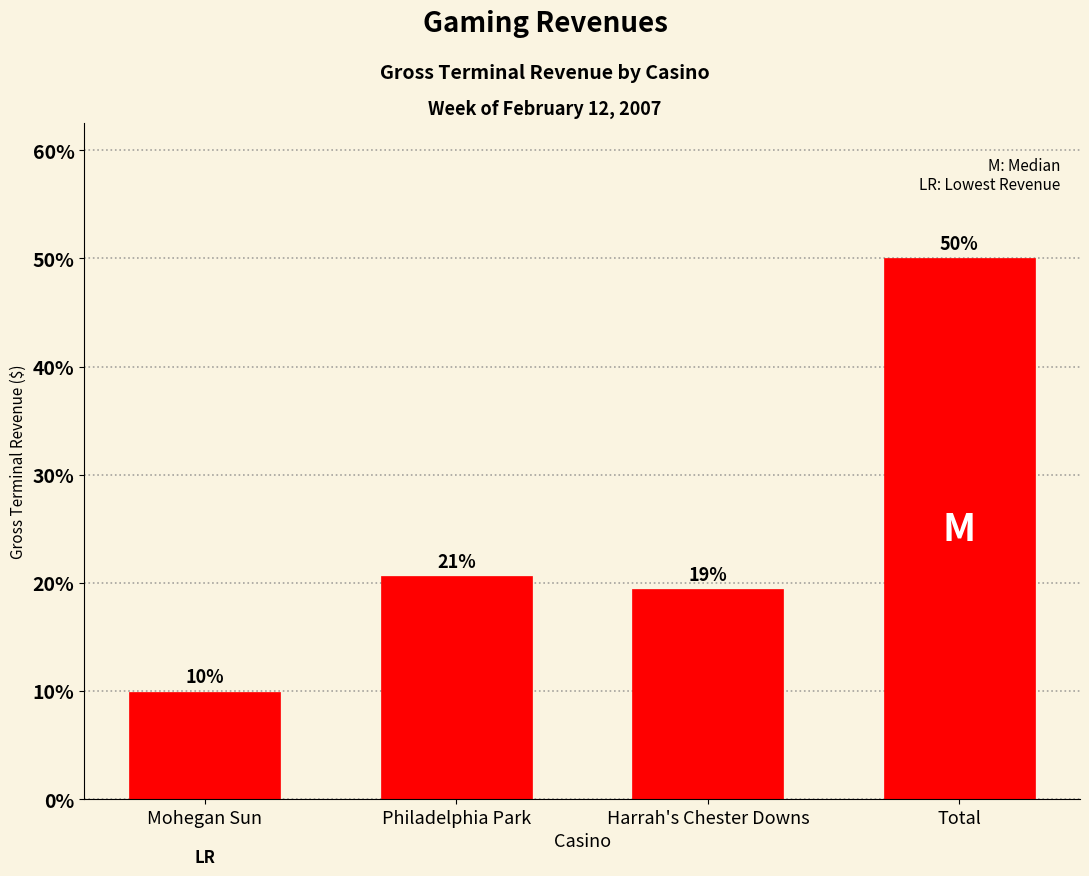

Between Total and Mohegan Sun, which is larger?

Total